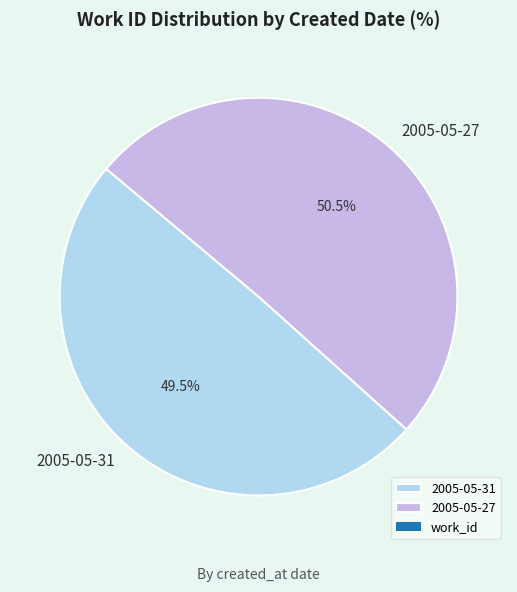

Is it true that 2005-05-27 is 56% of the pie?

False